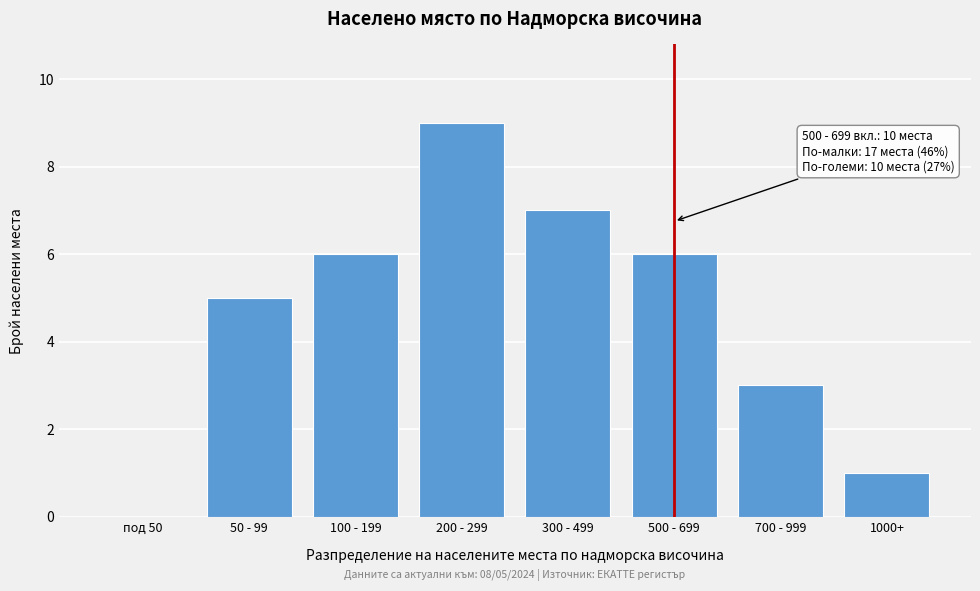

Reading left to right, extract all data points from this chart.

под 50=0	50 - 99=5	100 - 199=6	200 - 299=9	300 - 499=7	500 - 699=6	700 - 999=3	1000+=1